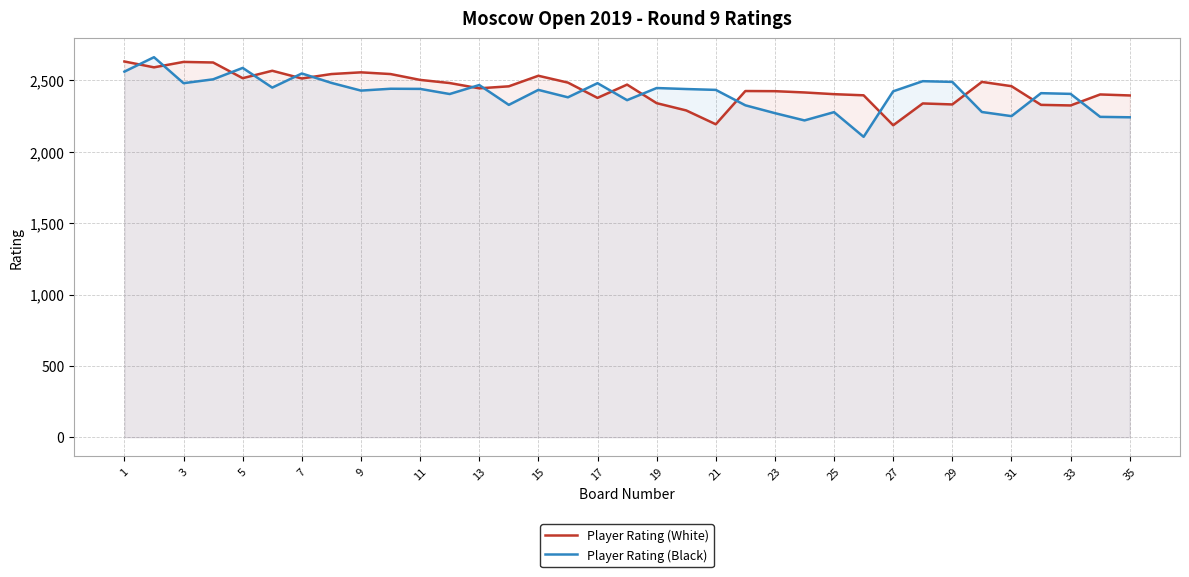

What is the total value across all series at 29?

4822